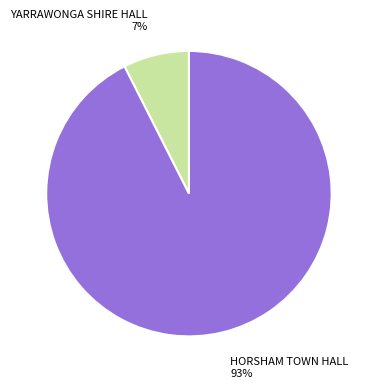

What percentage is the HORSHAM TOWN HALL 93% slice, to the nearest percent?

93%